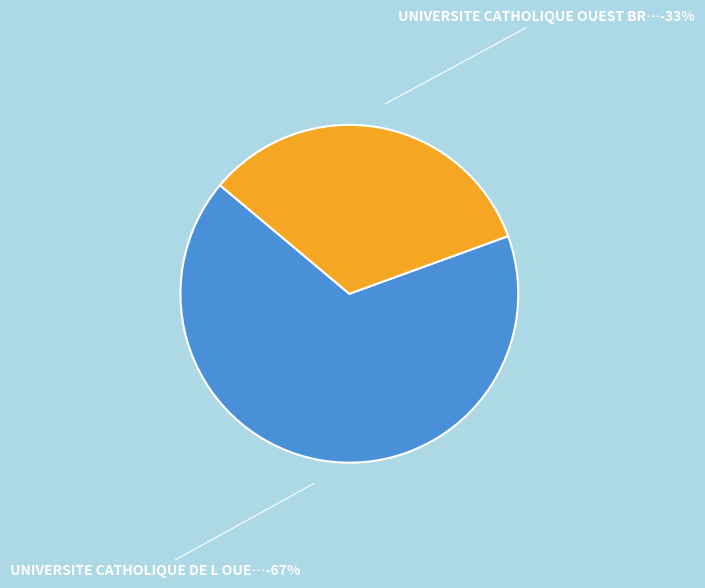

True or false: UNIVERSITE CATHOLIQUE DE L OUEST accounts for 67% of the total.

True